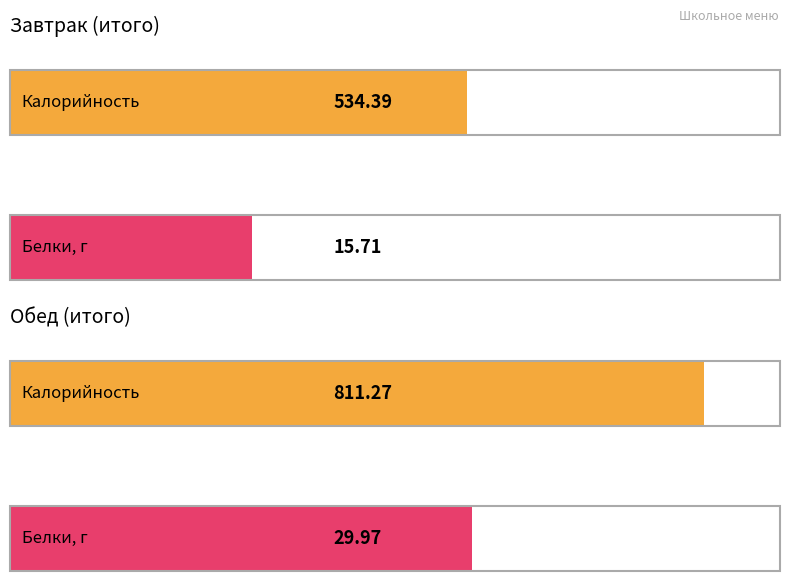

How many distinct data groups are displayed?

2